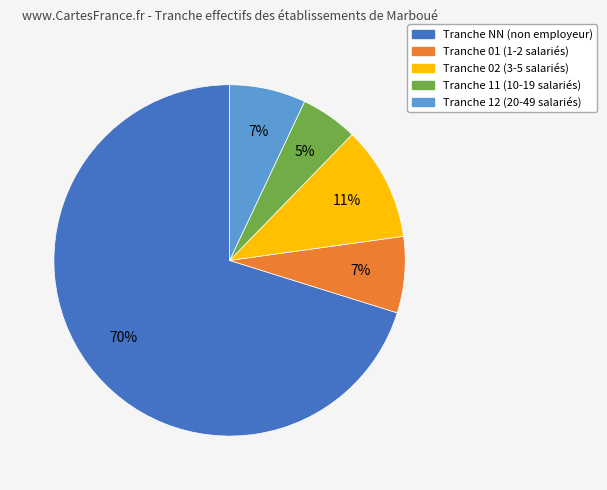

To the nearest percent, what is the average slice percentage?

20%